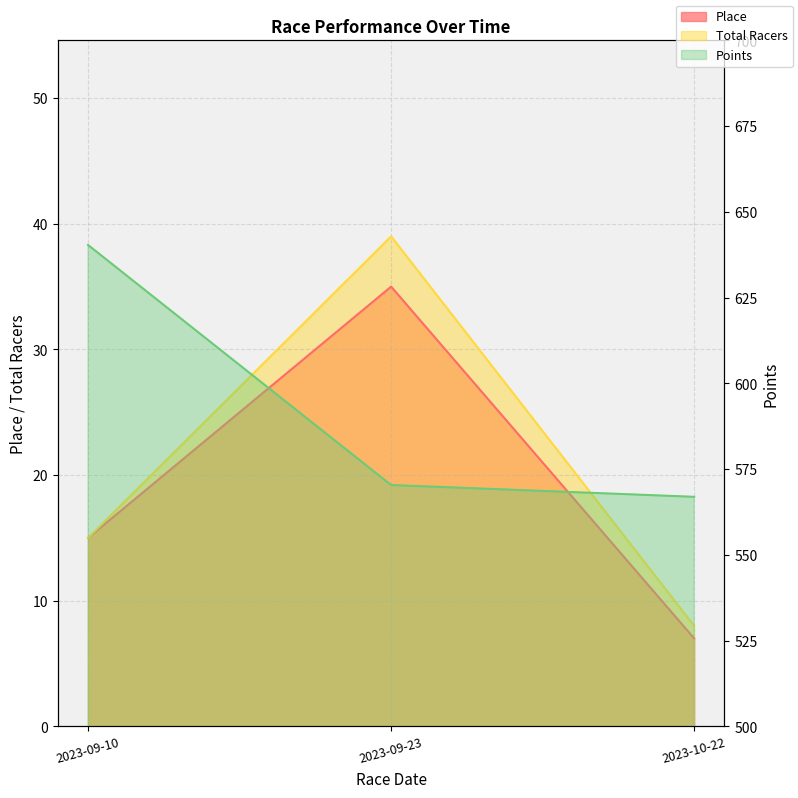

What is the total value across all series at 2023-10-22?

581.9